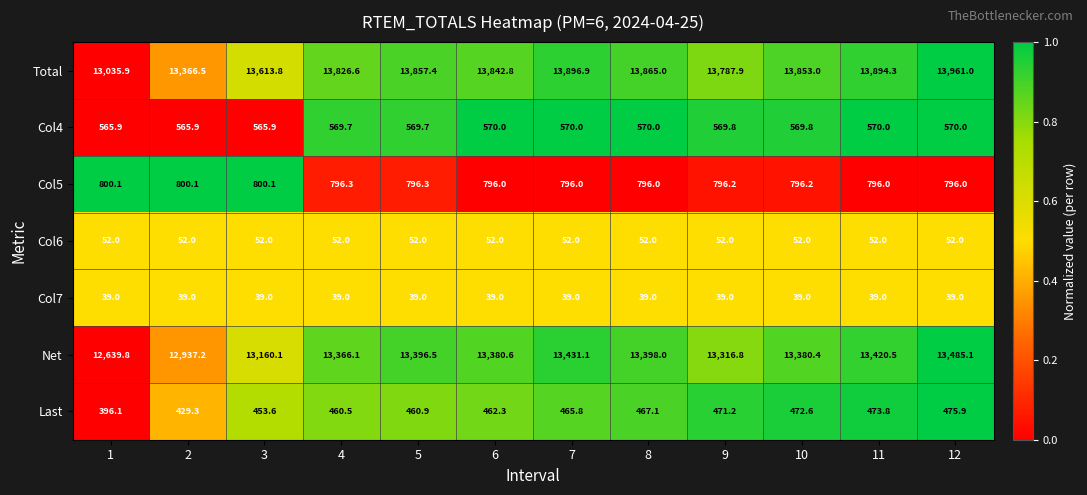

Which series has the largest range (max minus min)?

Total